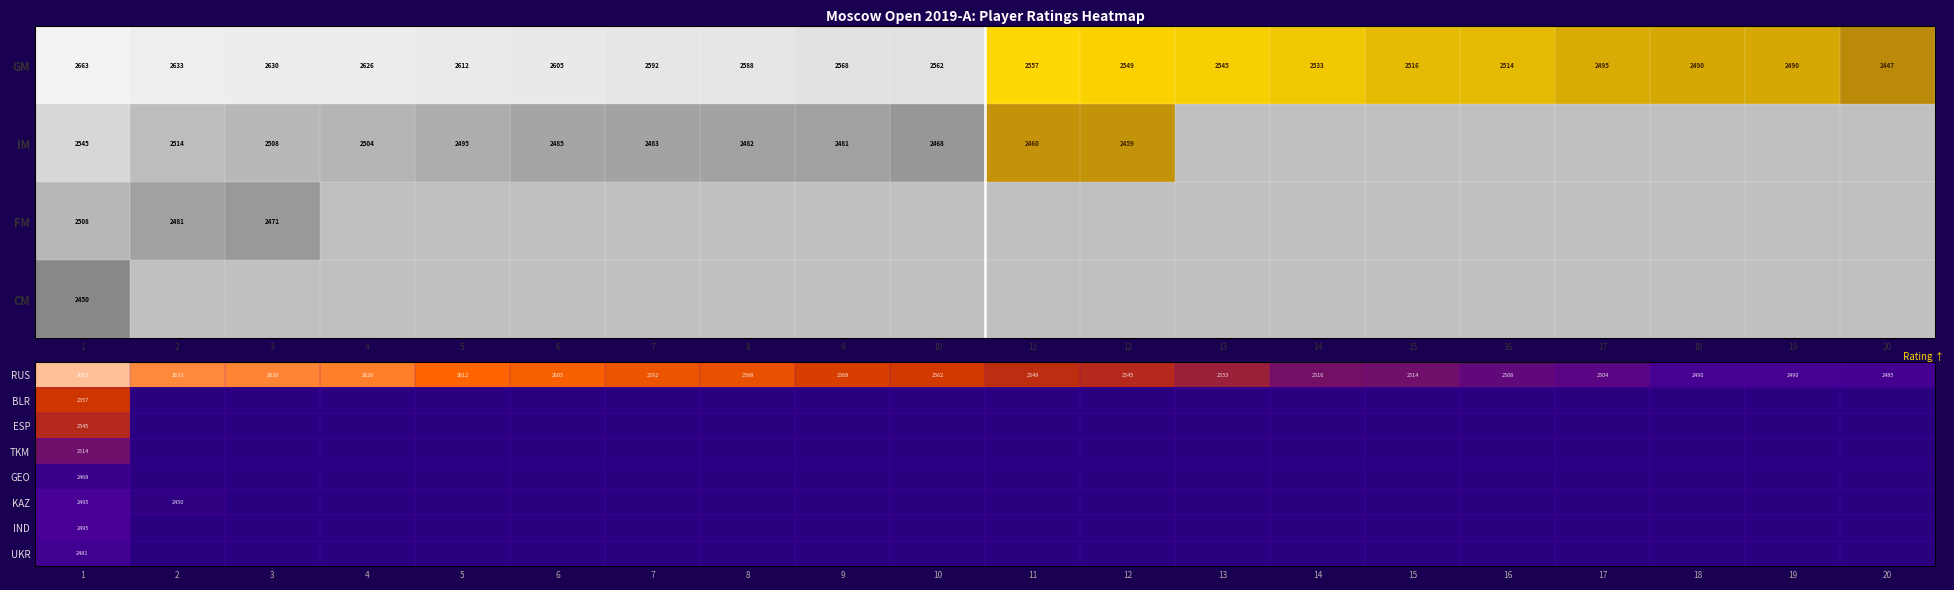

What is the difference between the RUS values at 5 and 16?

104